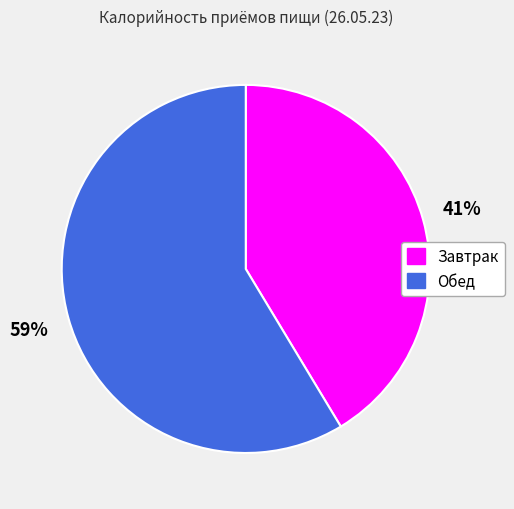

Count the number of slices in the pie.

2